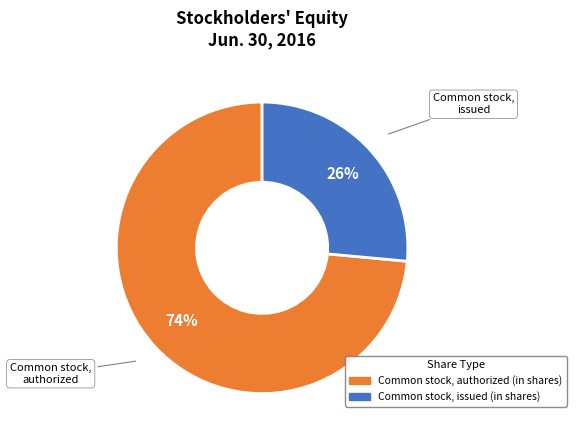

To the nearest percent, what portion does Common stock, authorized (in shares) represent?

74%